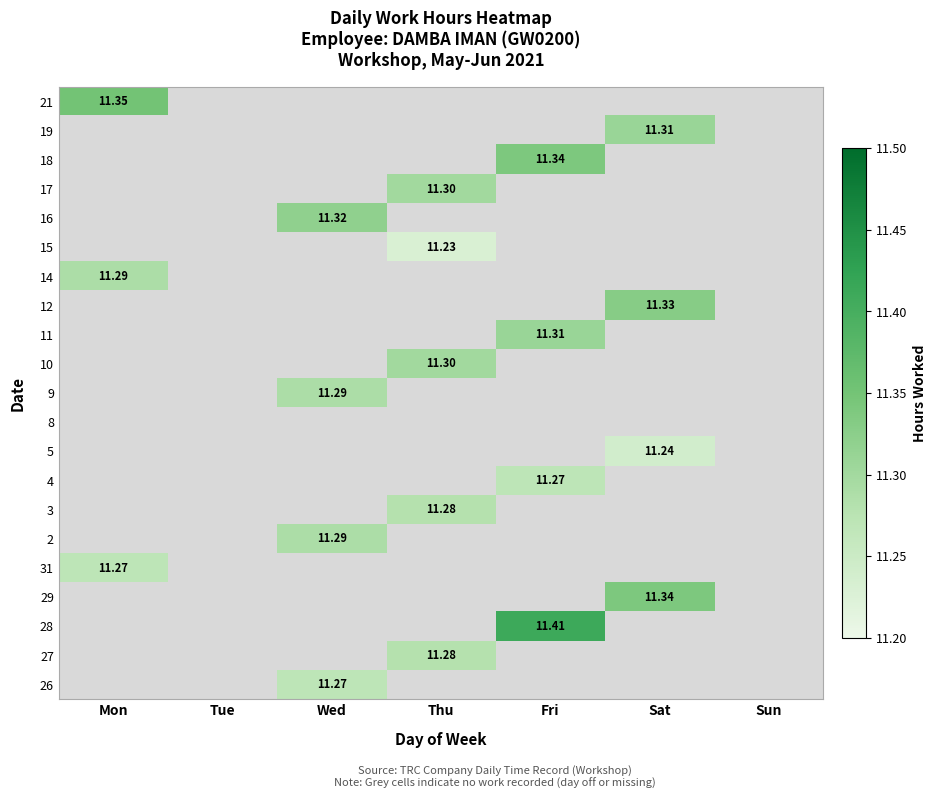

How many categories are shown in the chart?

7